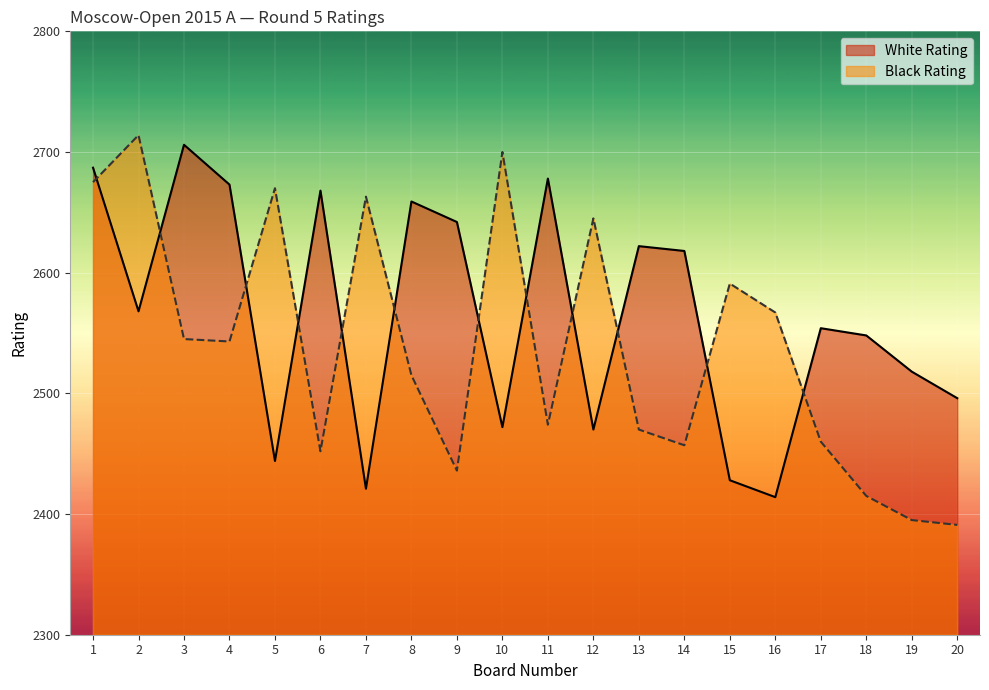

Reading left to right, list all the values displayed in this chart.

White Rating: 2687	2568	2706	2673	2444	2668	2421	2659	2642	2472	2678	2470	2622	2618	2428	2414	2554	2548	2518	2496
Black Rating: 2675	2714	2545	2543	2670	2452	2663	2515	2436	2700	2474	2645	2470	2457	2591	2567	2460	2415	2395	2391